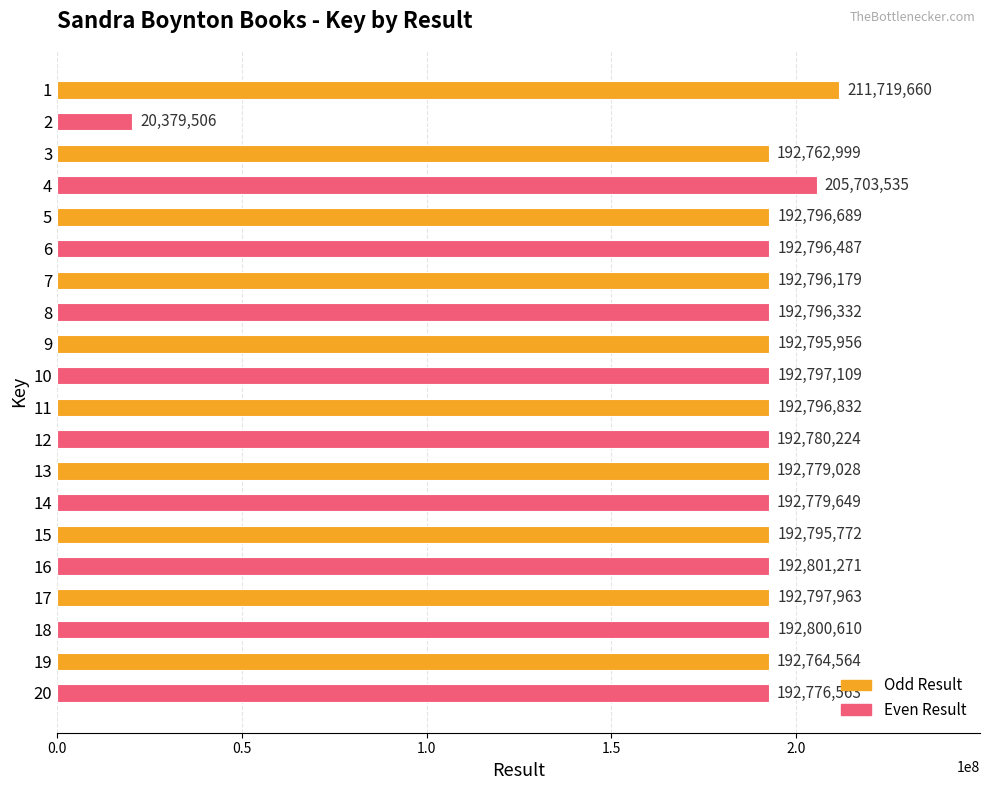

How many bars are there in total?

20